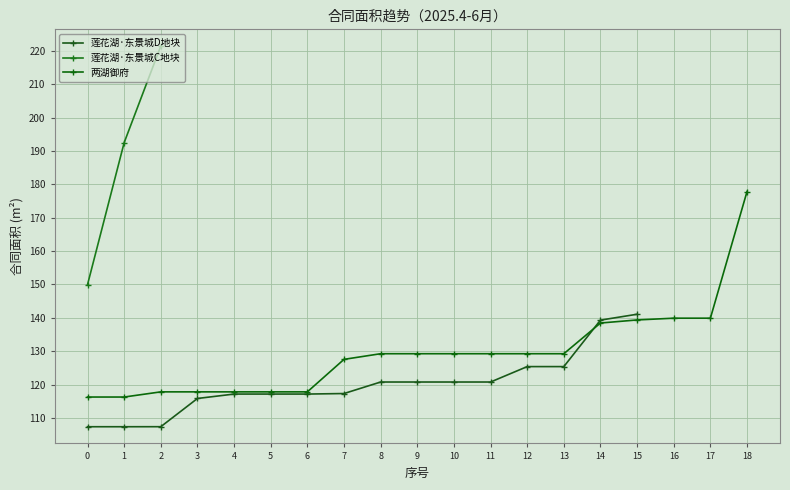

What is the lowest value of the 莲花湖·东景城C地块 series?

150.0